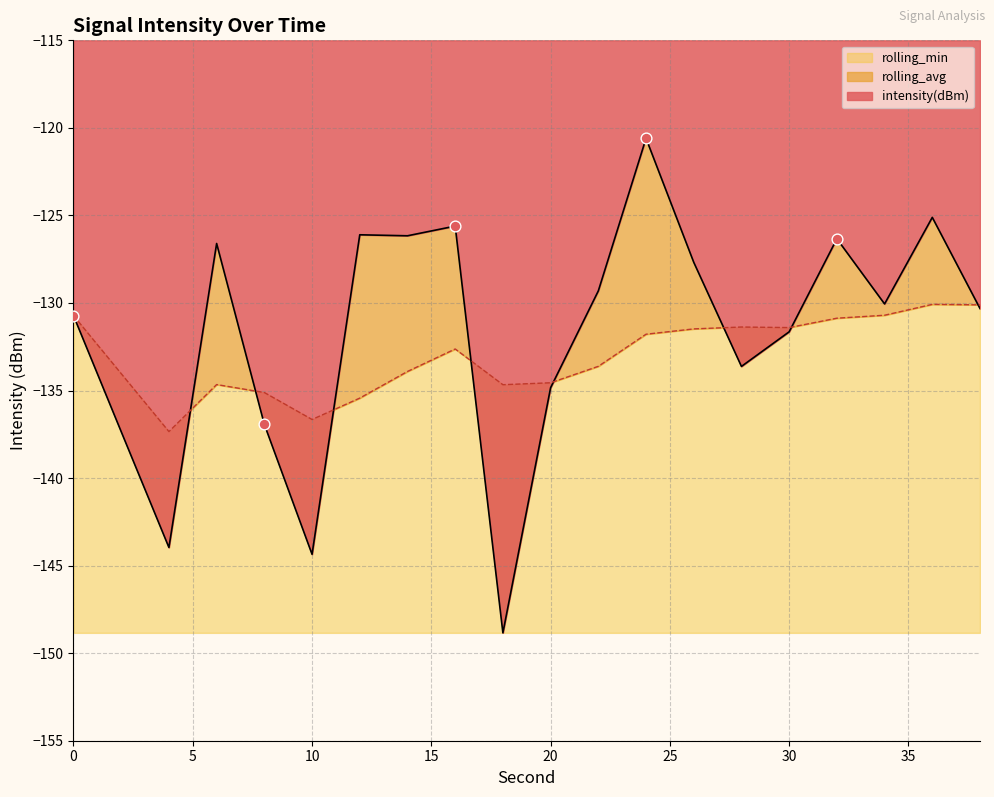

Which series contains the lowest Y value?

intensity(dBm)